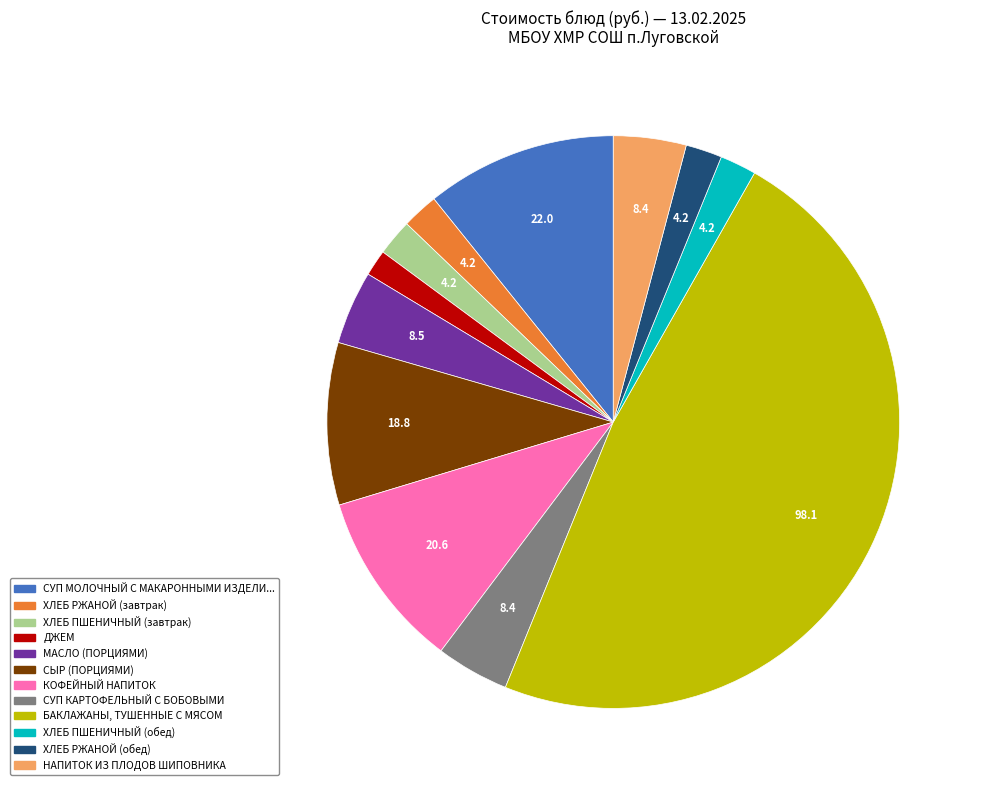

Is there a majority slice in this chart?

No